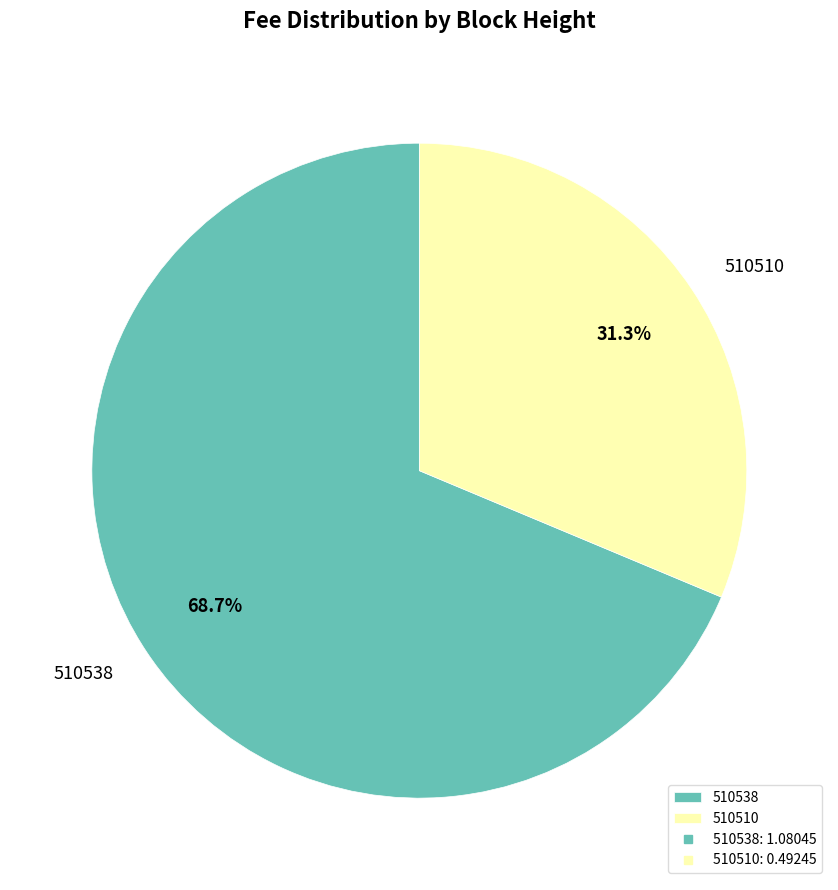

Do 510510 and 510538 together represent more than half of the pie?

Yes